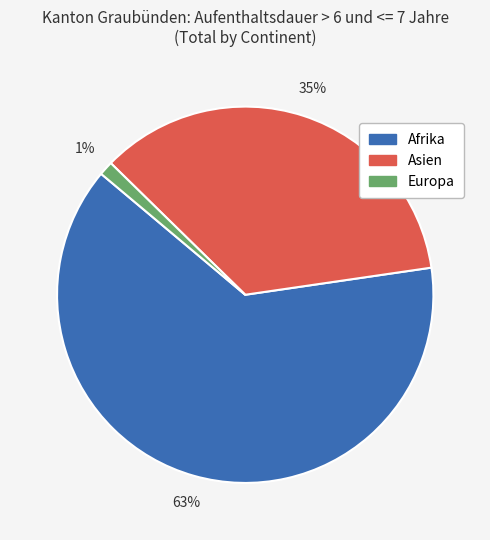

Is it true that Asien is 35% of the pie?

True